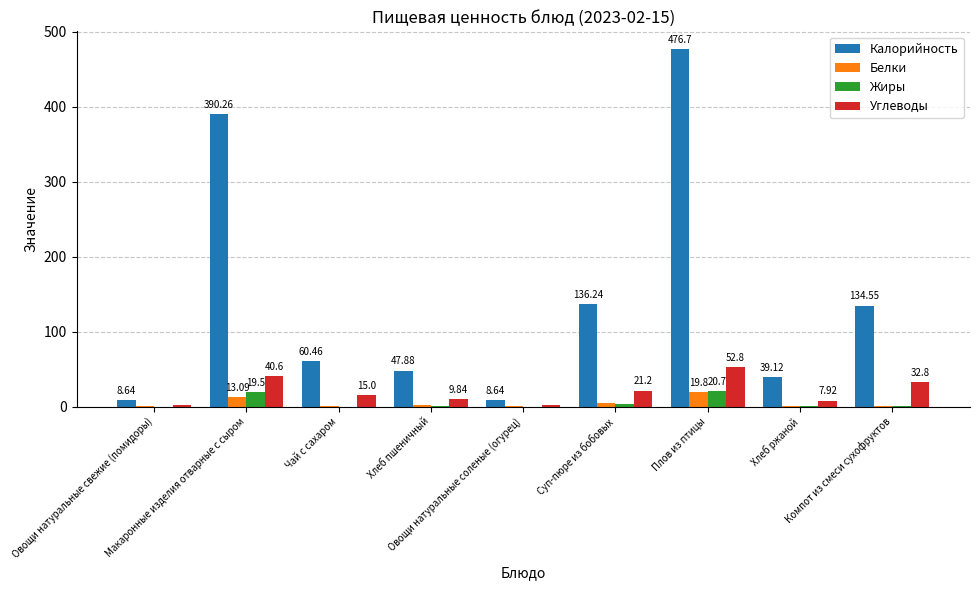

Which series has the largest total across all categories?

Калорийность